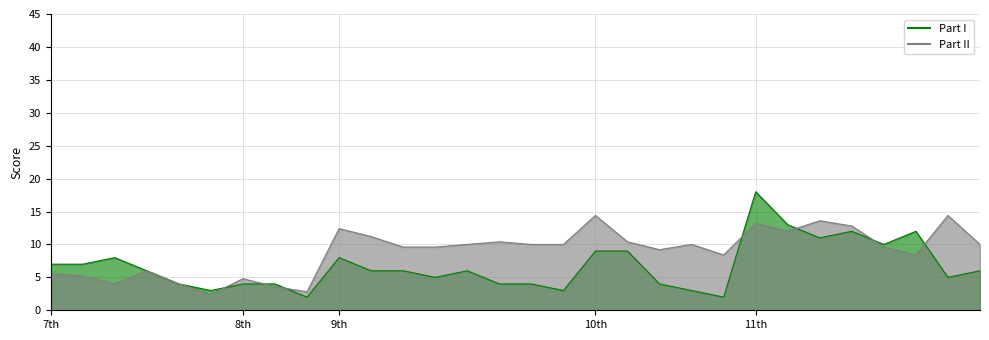

List the series in order of their overall mean, highest first.

Part II, Part I